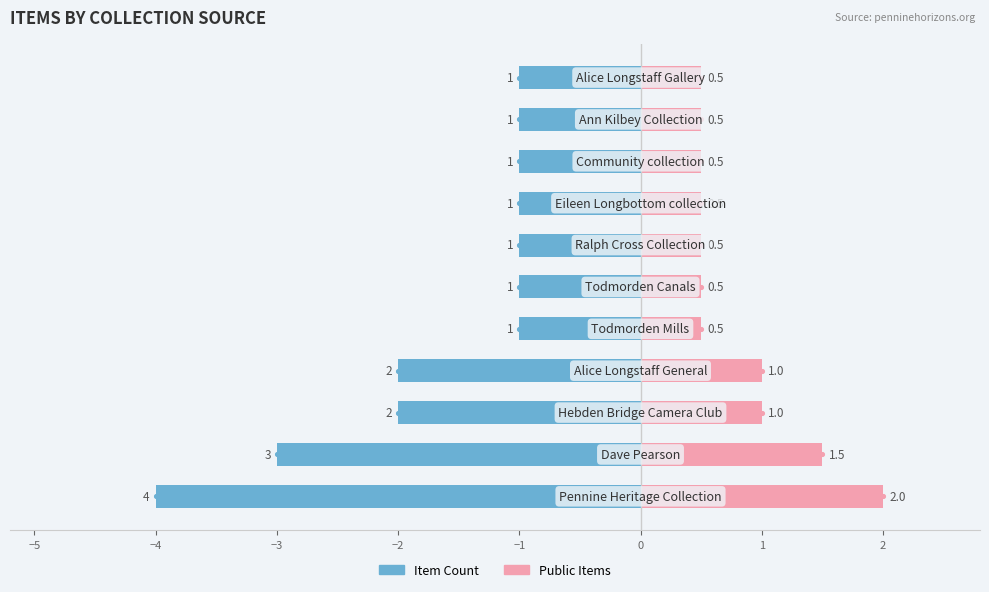

Are the bars horizontal?

Yes